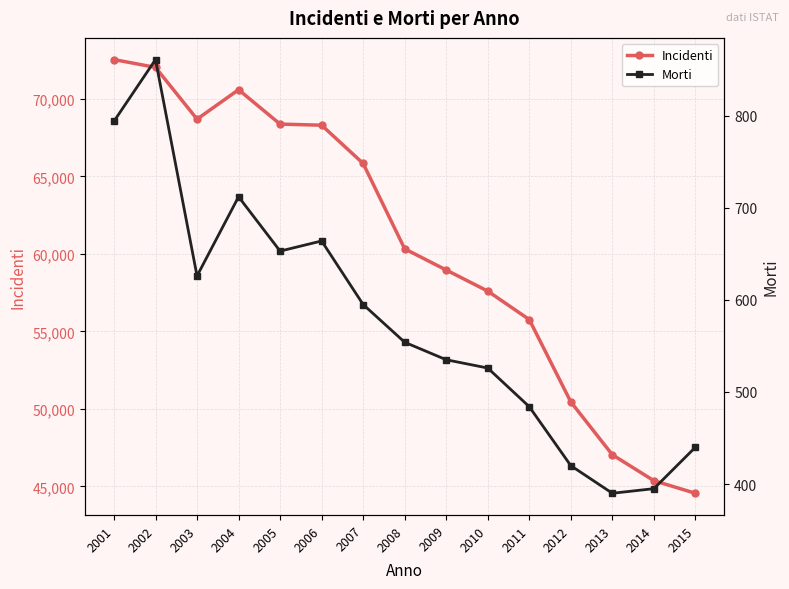

At which category does Incidenti reach its first local peak?

2004